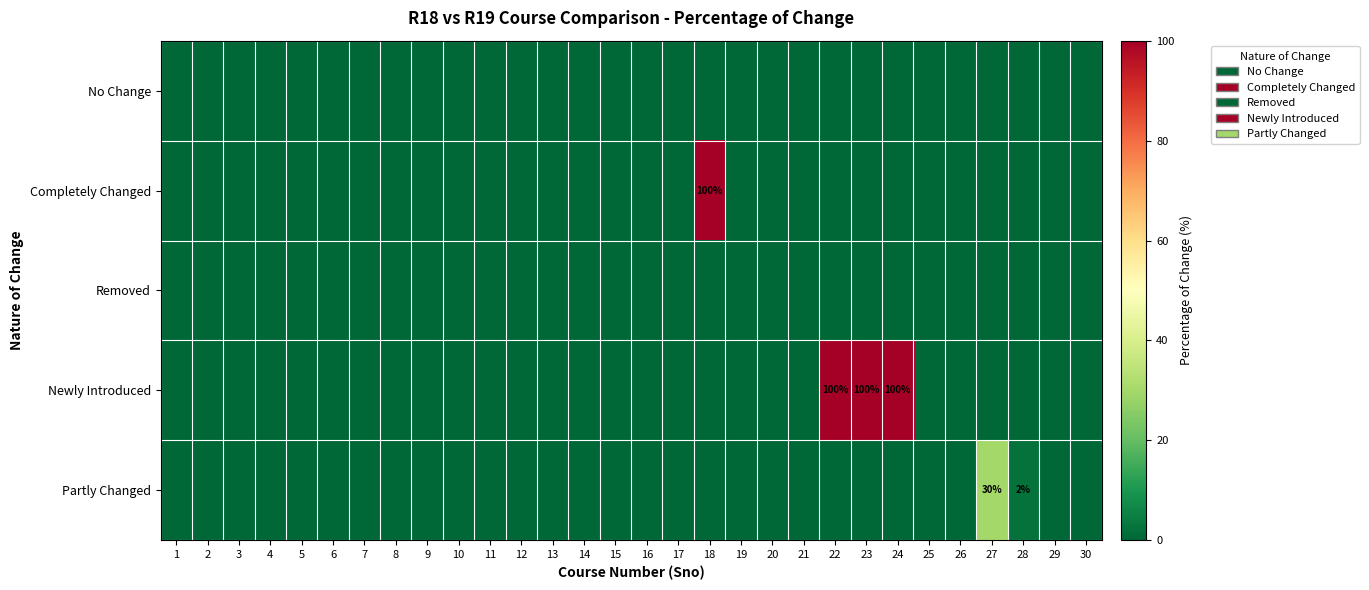

At which category is the sum across all series the highest?

18